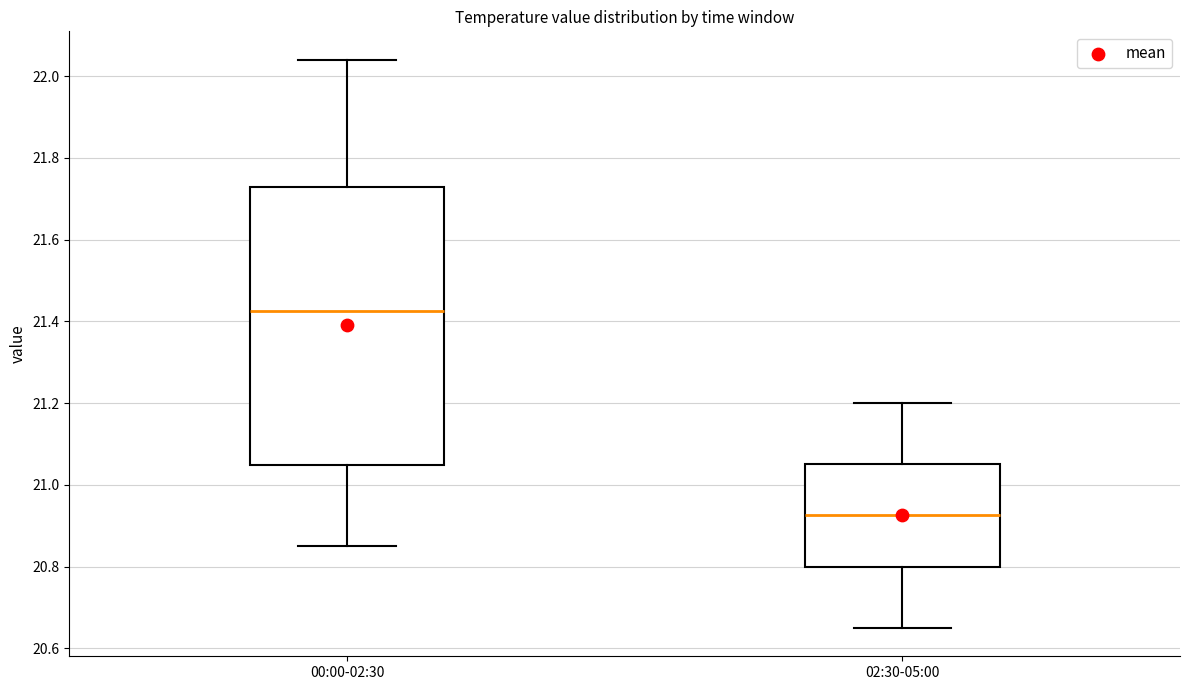

Comparing the boxes themselves (not the whiskers), which one is the tallest?

00:00-02:30